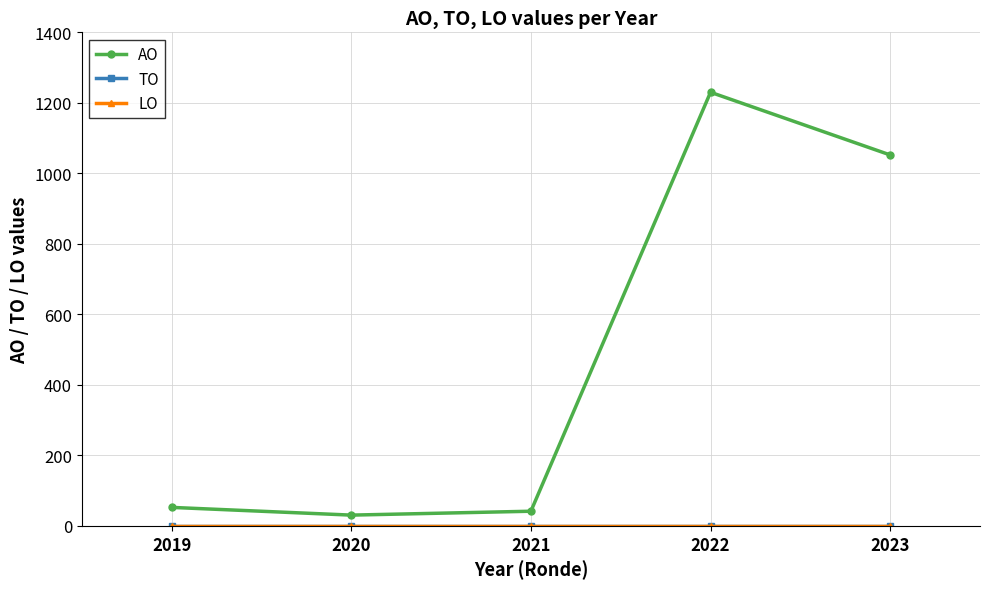

Is this an area chart (filled region under the line)?

No